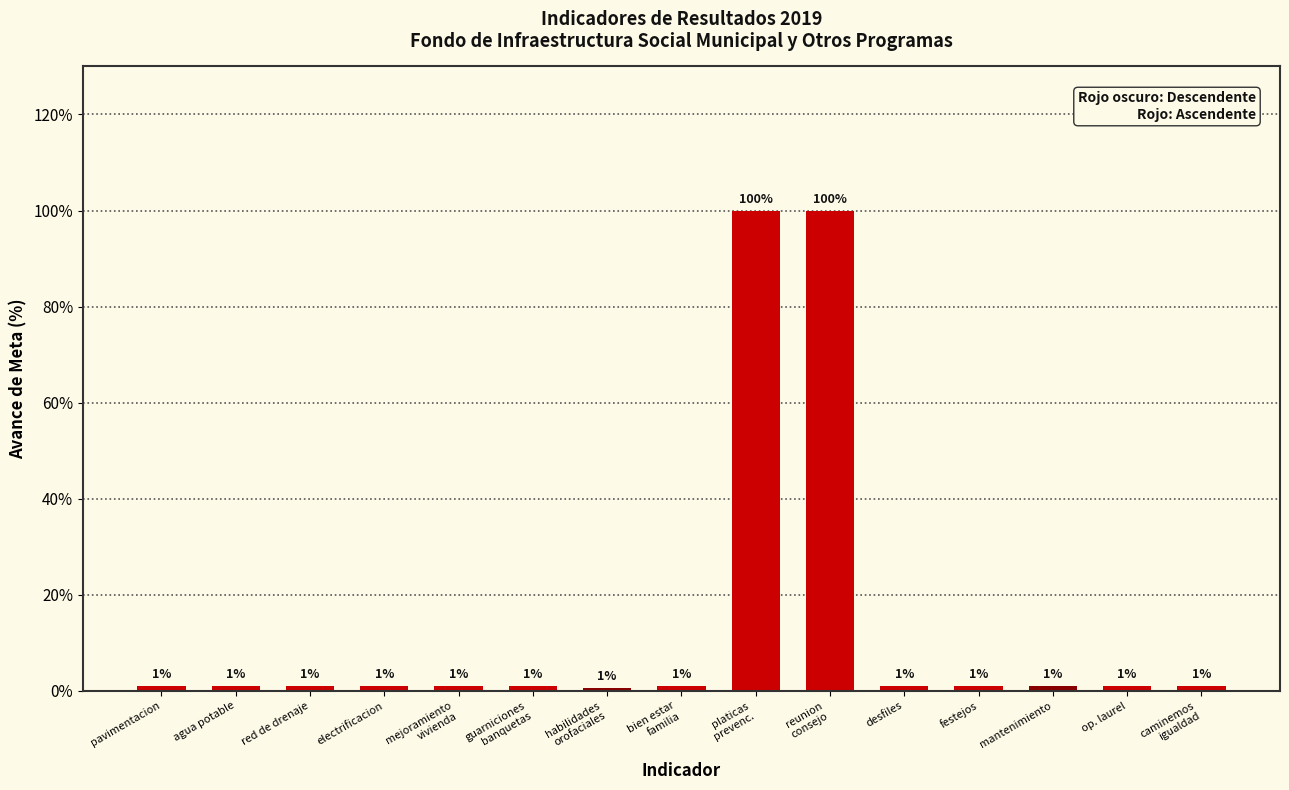

True or false: the data shows 1.0 at red de drenaje.

True